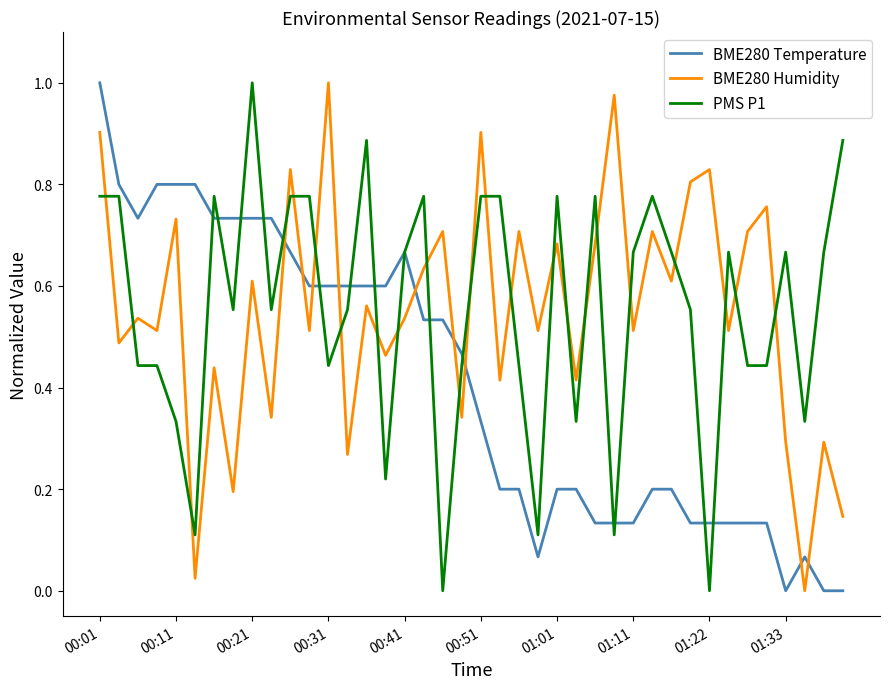

How many intersections are there between BME280 Humidity and BME280 Temperature?

9